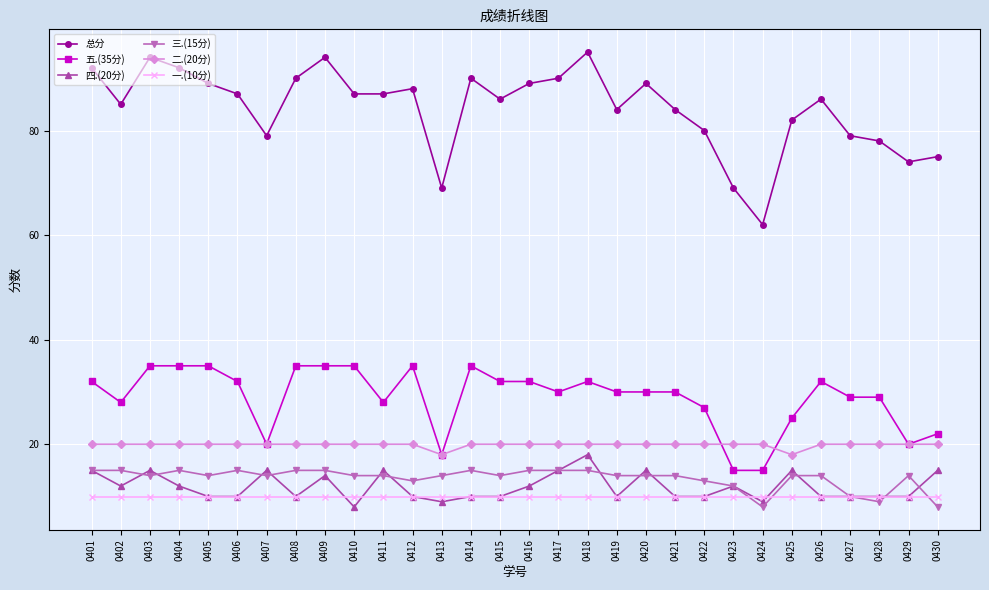

Which series ends up on top after the final intersection of 三.(15分) and 一.(10分)?

一.(10分)